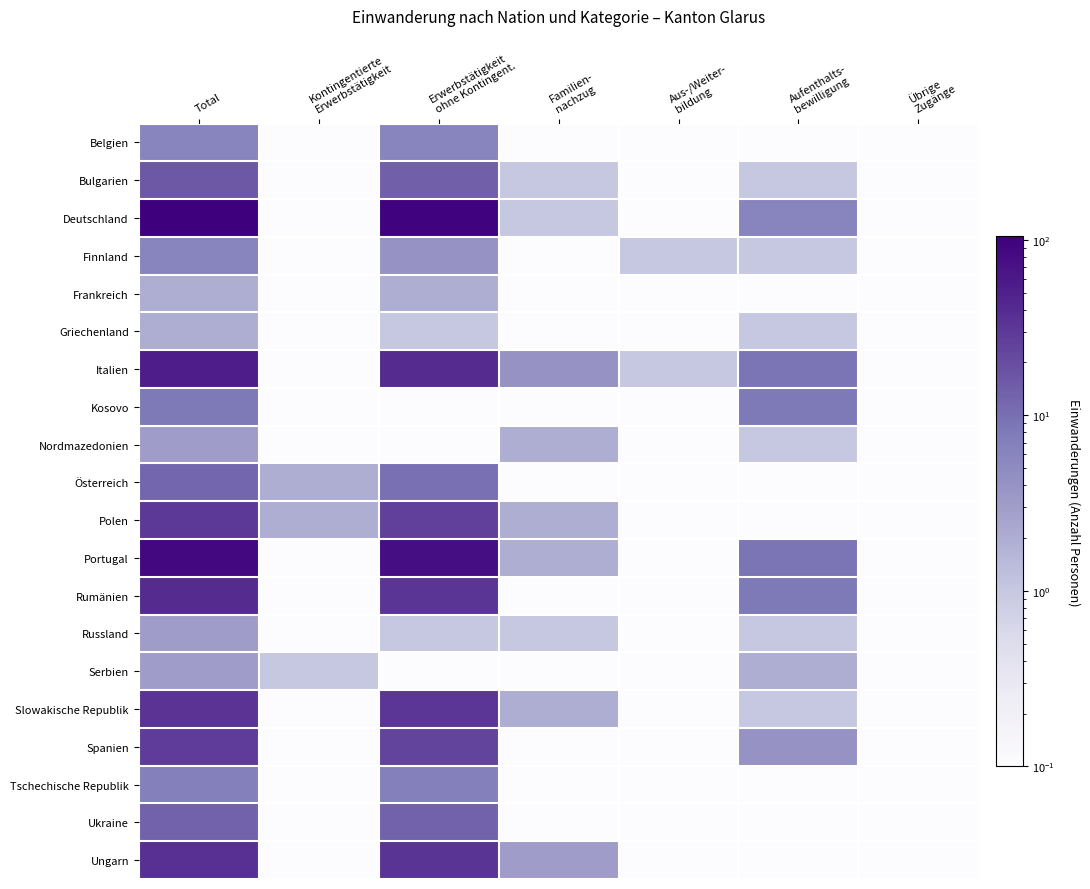

Reading left to right, transcribe all the data shown in this chart.

Belgien: Total=6.0	Kontingentierte
Erwerbstätigkeit=0.1	Erwerbstätigkeit
ohne Kontingent.=6.0	Familien-
nachzug=0.1	Aus-/Weiter-
bildung=0.1	Aufenthalts-
bewilligung=0.1	Übrige
Zugänge=0.1
Bulgarien: Total=16.0	Kontingentierte
Erwerbstätigkeit=0.1	Erwerbstätigkeit
ohne Kontingent.=14.0	Familien-
nachzug=1.0	Aus-/Weiter-
bildung=0.1	Aufenthalts-
bewilligung=1.0	Übrige
Zugänge=0.1
Deutschland: Total=105.0	Kontingentierte
Erwerbstätigkeit=0.1	Erwerbstätigkeit
ohne Kontingent.=98.0	Familien-
nachzug=1.0	Aus-/Weiter-
bildung=0.1	Aufenthalts-
bewilligung=6.0	Übrige
Zugänge=0.1
Finnland: Total=6.0	Kontingentierte
Erwerbstätigkeit=0.1	Erwerbstätigkeit
ohne Kontingent.=4.0	Familien-
nachzug=0.1	Aus-/Weiter-
bildung=1.0	Aufenthalts-
bewilligung=1.0	Übrige
Zugänge=0.1
Frankreich: Total=2.0	Kontingentierte
Erwerbstätigkeit=0.1	Erwerbstätigkeit
ohne Kontingent.=2.0	Familien-
nachzug=0.1	Aus-/Weiter-
bildung=0.1	Aufenthalts-
bewilligung=0.1	Übrige
Zugänge=0.1
Griechenland: Total=2.0	Kontingentierte
Erwerbstätigkeit=0.1	Erwerbstätigkeit
ohne Kontingent.=1.0	Familien-
nachzug=0.1	Aus-/Weiter-
bildung=0.1	Aufenthalts-
bewilligung=1.0	Übrige
Zugänge=0.1
Italien: Total=54.0	Kontingentierte
Erwerbstätigkeit=0.1	Erwerbstätigkeit
ohne Kontingent.=40.0	Familien-
nachzug=4.0	Aus-/Weiter-
bildung=1.0	Aufenthalts-
bewilligung=9.0	Übrige
Zugänge=0.1
Kosovo: Total=8.0	Kontingentierte
Erwerbstätigkeit=0.1	Erwerbstätigkeit
ohne Kontingent.=0.1	Familien-
nachzug=0.1	Aus-/Weiter-
bildung=0.1	Aufenthalts-
bewilligung=8.0	Übrige
Zugänge=0.1
Nordmazedonien: Total=3.0	Kontingentierte
Erwerbstätigkeit=0.1	Erwerbstätigkeit
ohne Kontingent.=0.1	Familien-
nachzug=2.0	Aus-/Weiter-
bildung=0.1	Aufenthalts-
bewilligung=1.0	Übrige
Zugänge=0.1
Österreich: Total=12.0	Kontingentierte
Erwerbstätigkeit=2.0	Erwerbstätigkeit
ohne Kontingent.=10.0	Familien-
nachzug=0.1	Aus-/Weiter-
bildung=0.1	Aufenthalts-
bewilligung=0.1	Übrige
Zugänge=0.1
Polen: Total=30.0	Kontingentierte
Erwerbstätigkeit=2.0	Erwerbstätigkeit
ohne Kontingent.=26.0	Familien-
nachzug=2.0	Aus-/Weiter-
bildung=0.1	Aufenthalts-
bewilligung=0.1	Übrige
Zugänge=0.1
Portugal: Total=85.0	Kontingentierte
Erwerbstätigkeit=0.1	Erwerbstätigkeit
ohne Kontingent.=74.0	Familien-
nachzug=2.0	Aus-/Weiter-
bildung=0.1	Aufenthalts-
bewilligung=9.0	Übrige
Zugänge=0.1
Rumänien: Total=40.0	Kontingentierte
Erwerbstätigkeit=0.1	Erwerbstätigkeit
ohne Kontingent.=32.0	Familien-
nachzug=0.1	Aus-/Weiter-
bildung=0.1	Aufenthalts-
bewilligung=8.0	Übrige
Zugänge=0.1
Russland: Total=3.0	Kontingentierte
Erwerbstätigkeit=0.1	Erwerbstätigkeit
ohne Kontingent.=1.0	Familien-
nachzug=1.0	Aus-/Weiter-
bildung=0.1	Aufenthalts-
bewilligung=1.0	Übrige
Zugänge=0.1
Serbien: Total=3.0	Kontingentierte
Erwerbstätigkeit=1.0	Erwerbstätigkeit
ohne Kontingent.=0.1	Familien-
nachzug=0.1	Aus-/Weiter-
bildung=0.1	Aufenthalts-
bewilligung=2.0	Übrige
Zugänge=0.1
Slowakische Republik: Total=34.0	Kontingentierte
Erwerbstätigkeit=0.1	Erwerbstätigkeit
ohne Kontingent.=31.0	Familien-
nachzug=2.0	Aus-/Weiter-
bildung=0.1	Aufenthalts-
bewilligung=1.0	Übrige
Zugänge=0.1
Spanien: Total=28.0	Kontingentierte
Erwerbstätigkeit=0.1	Erwerbstätigkeit
ohne Kontingent.=24.0	Familien-
nachzug=0.1	Aus-/Weiter-
bildung=0.1	Aufenthalts-
bewilligung=4.0	Übrige
Zugänge=0.1
Tschechische Republik: Total=7.0	Kontingentierte
Erwerbstätigkeit=0.1	Erwerbstätigkeit
ohne Kontingent.=7.0	Familien-
nachzug=0.1	Aus-/Weiter-
bildung=0.1	Aufenthalts-
bewilligung=0.1	Übrige
Zugänge=0.1
Ukraine: Total=13.0	Kontingentierte
Erwerbstätigkeit=0.1	Erwerbstätigkeit
ohne Kontingent.=13.0	Familien-
nachzug=0.1	Aus-/Weiter-
bildung=0.1	Aufenthalts-
bewilligung=0.1	Übrige
Zugänge=0.1
Ungarn: Total=36.0	Kontingentierte
Erwerbstätigkeit=0.1	Erwerbstätigkeit
ohne Kontingent.=33.0	Familien-
nachzug=3.0	Aus-/Weiter-
bildung=0.1	Aufenthalts-
bewilligung=0.1	Übrige
Zugänge=0.1